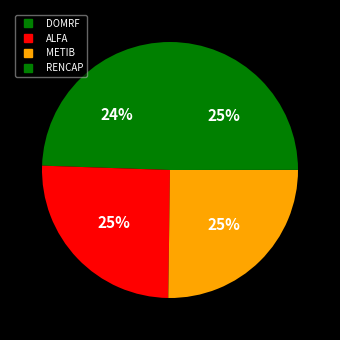

How many segments does this pie chart have?

4